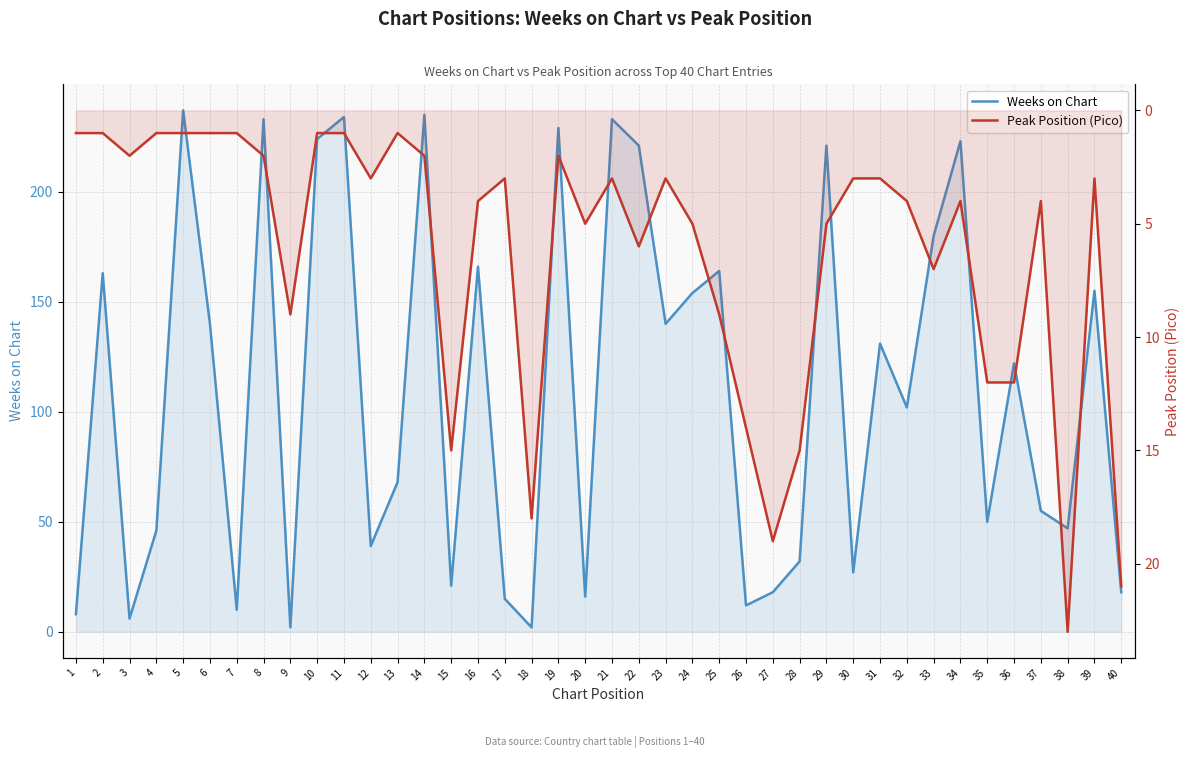

What is the difference between the Peak Position (Pico) values at 1 and 27?

18